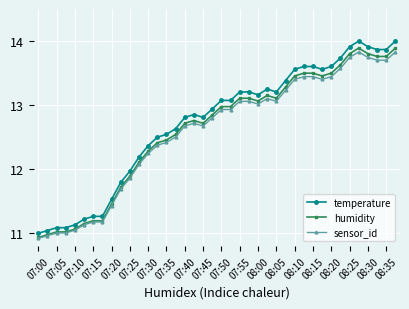

True or false: temperature and sensor_id intersect in this chart.

False